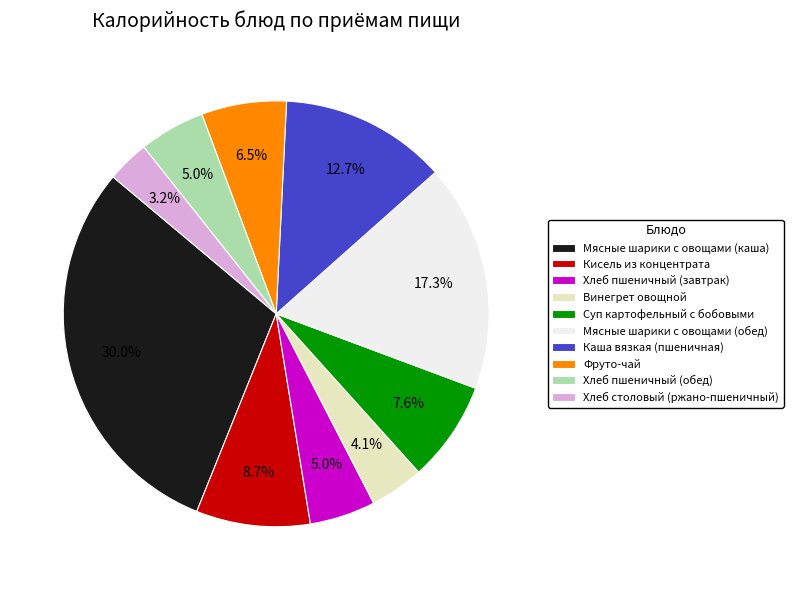

True or false: Суп картофельный с бобовыми accounts for 1% of the total.

False